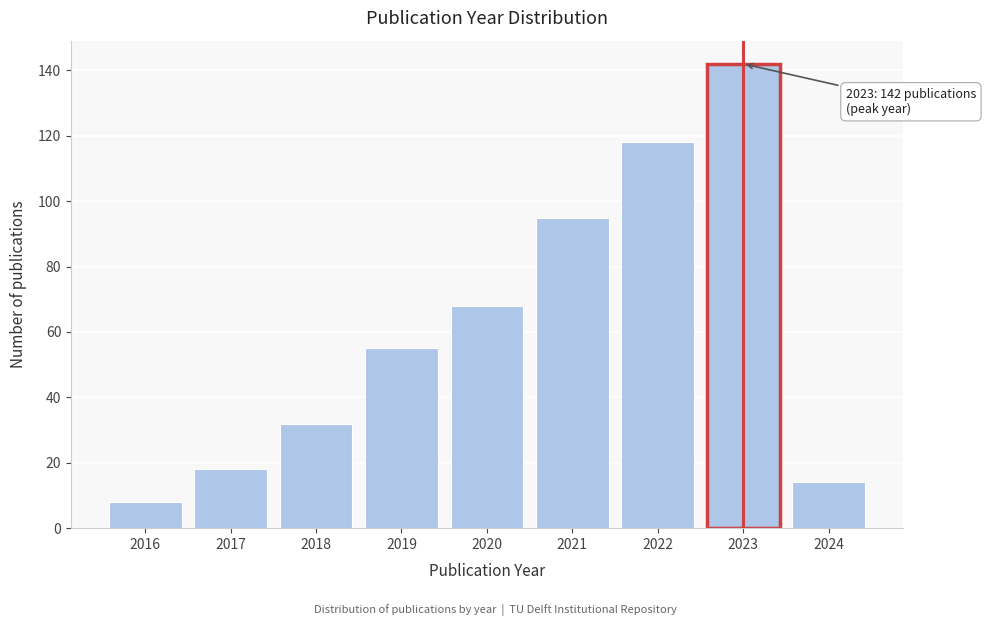

Reading right to left, extract all data points from this chart.

2024=14	2023=142	2022=118	2021=95	2020=68	2019=55	2018=32	2017=18	2016=8